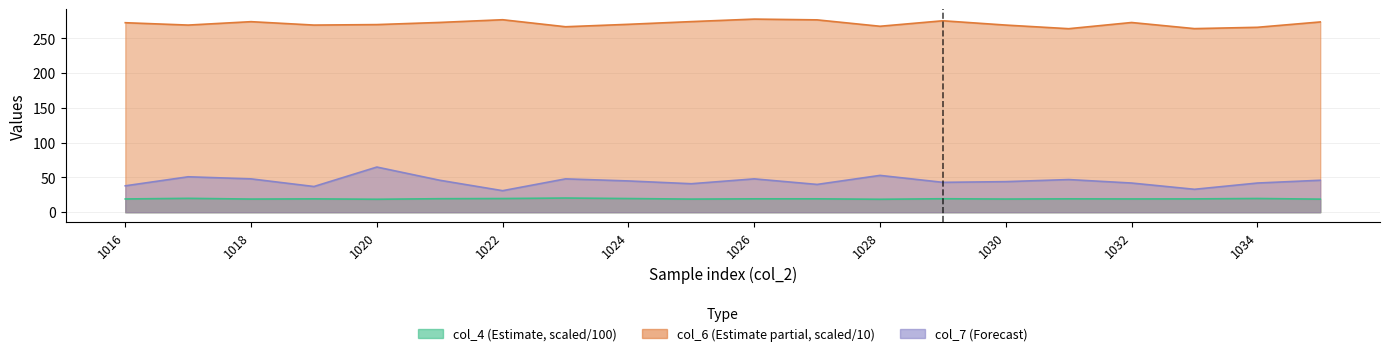

True or false: col_7 and col_6 intersect in this chart.

False